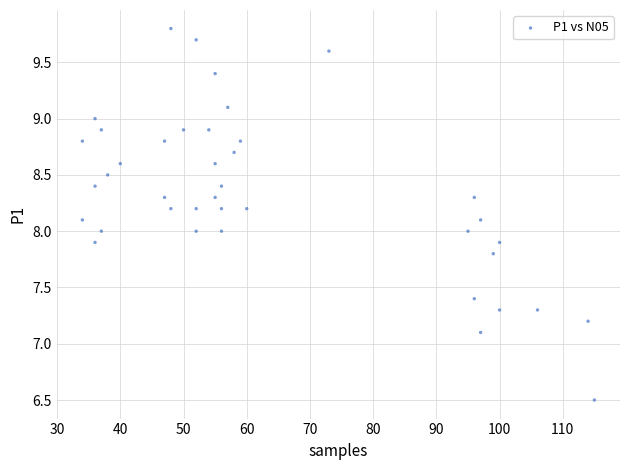

What is the range of X values (max minus min)?

81.0